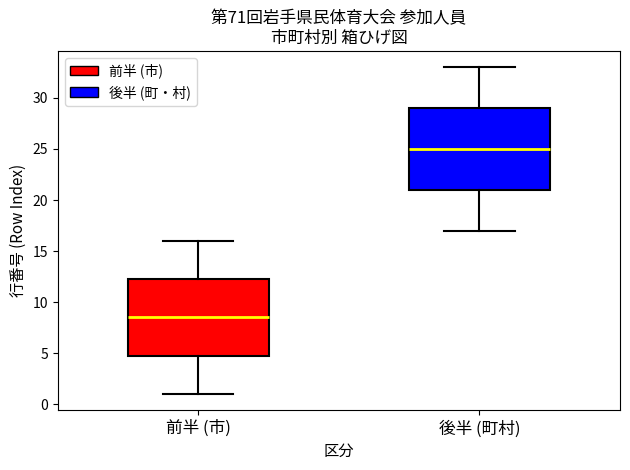

Where does the median line of the box for 前半 (市) sit on the y-axis? The values are not printed on the chart, so give them approximately, as read against the axis.

8.5